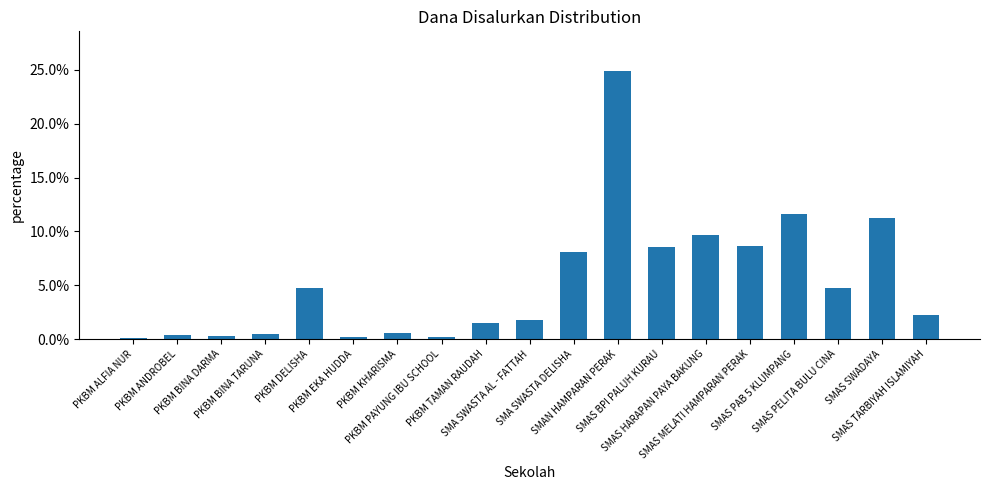

How many categories are shown in the chart?

19